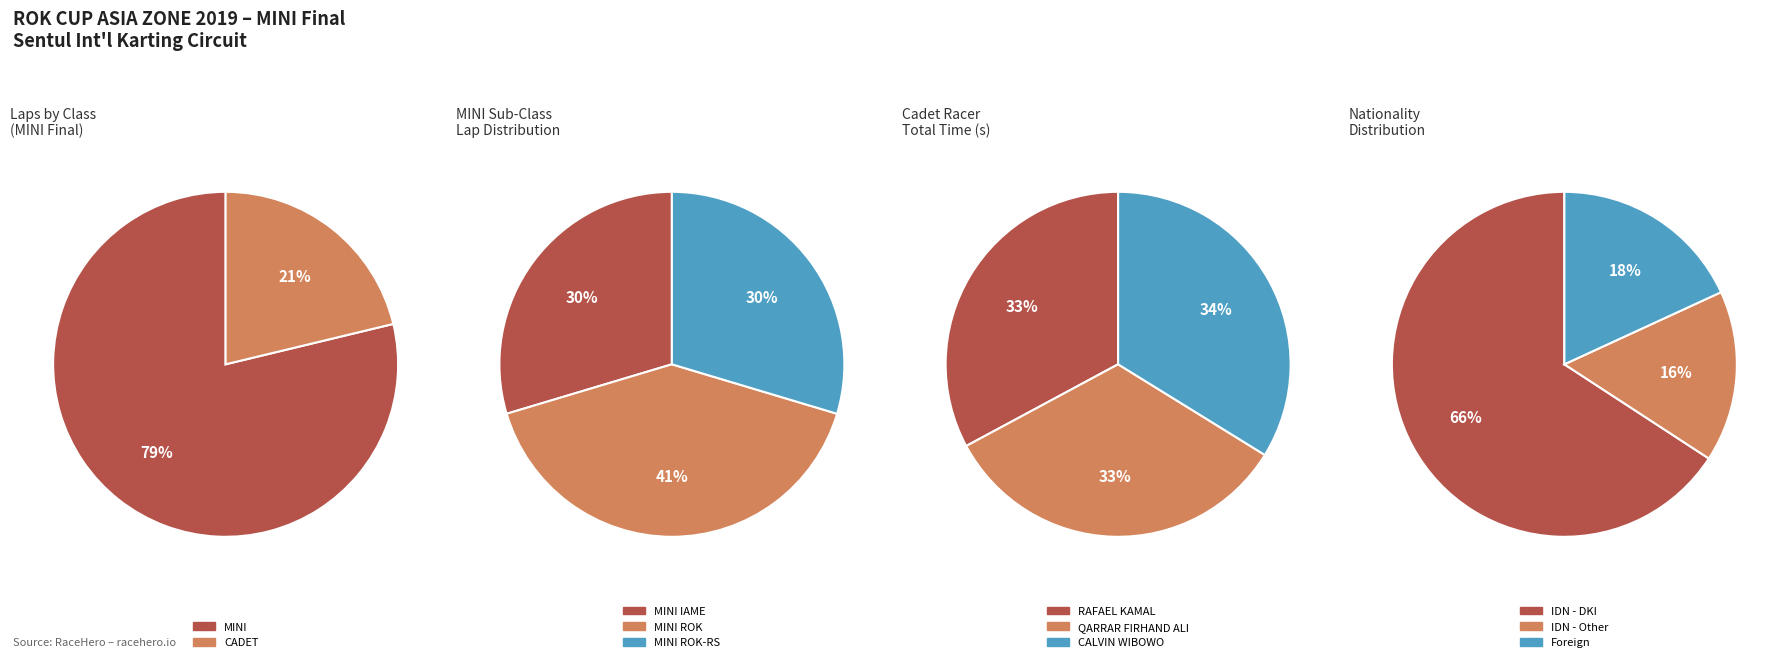

The CADET slice represents 61% of the pie. True or false?

False